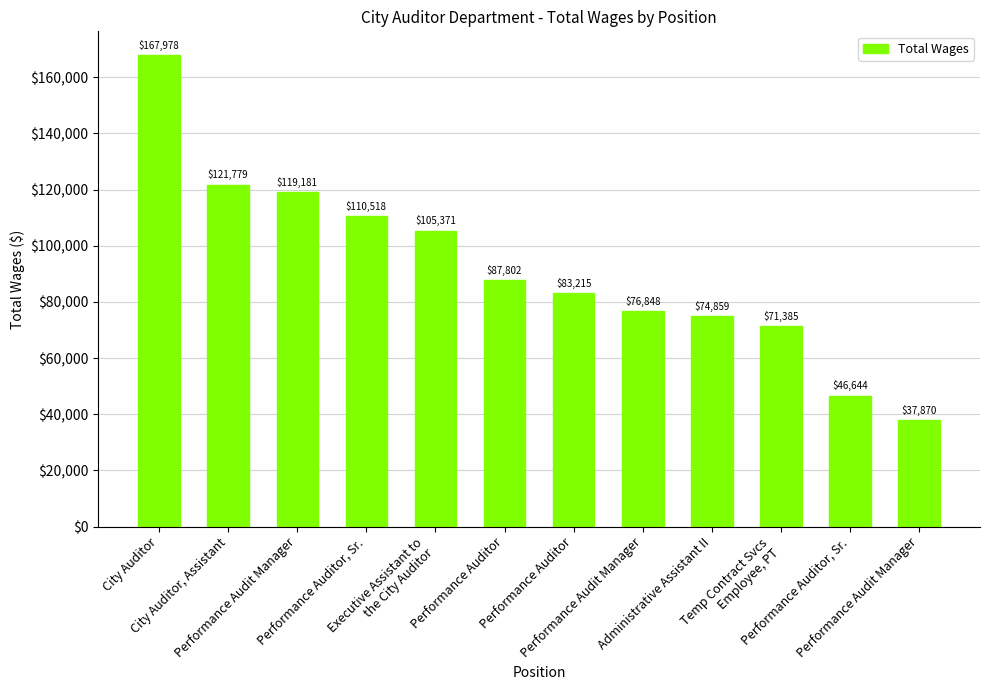

Rank the categories by value from highest to lowest.

City Auditor, City Auditor, Assistant, Performance Audit Manager, Performance Auditor, Sr., Executive Assistant to
the City Auditor, Performance Auditor, Performance Auditor, Performance Audit Manager, Administrative Assistant II, Temp Contract Svcs
Employee, PT, Performance Auditor, Sr., Performance Audit Manager